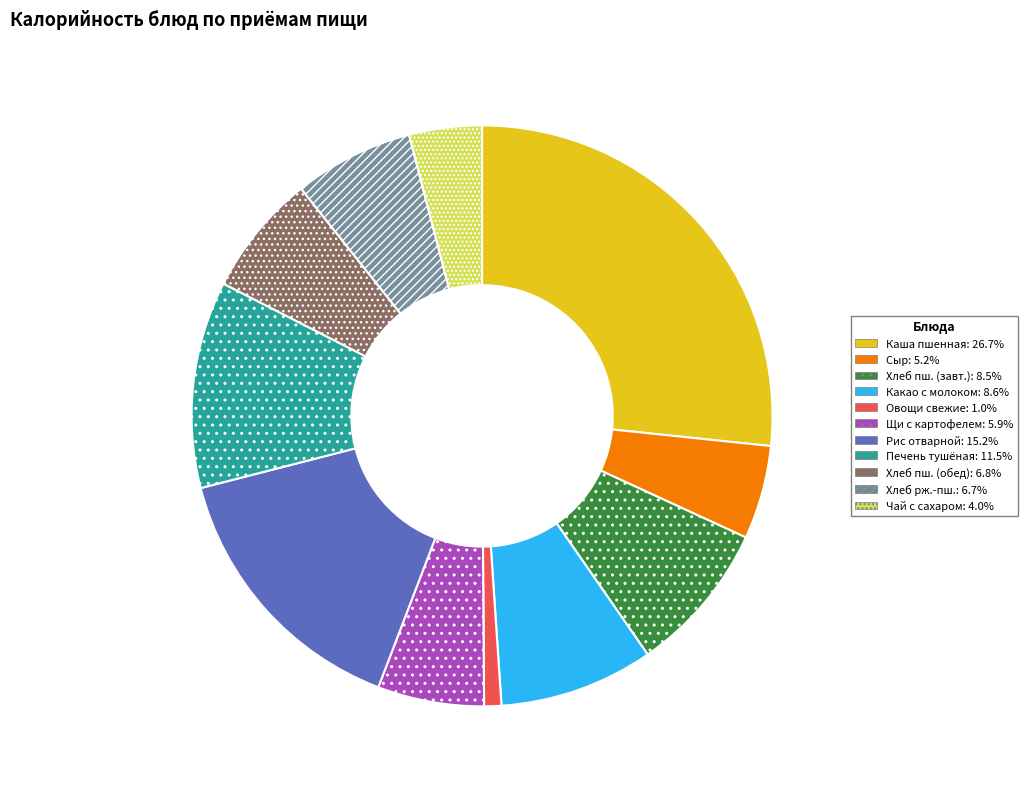

How many slices are in this pie chart?

11